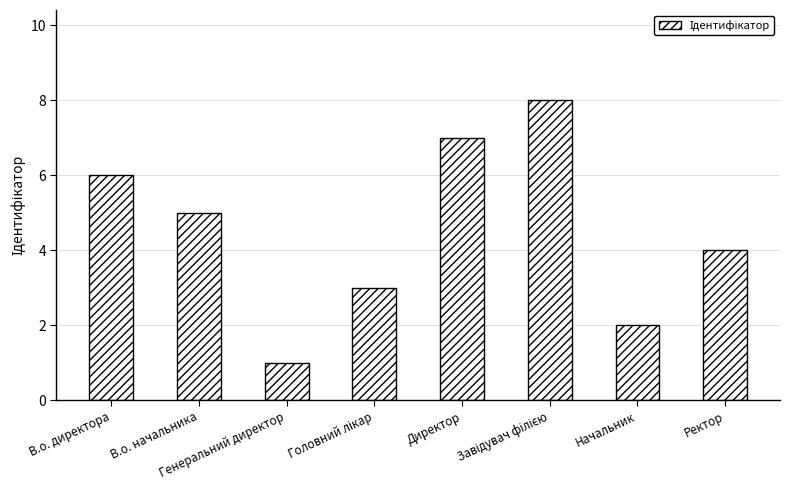

Between В.о. директора and Ректор, which is larger?

В.о. директора